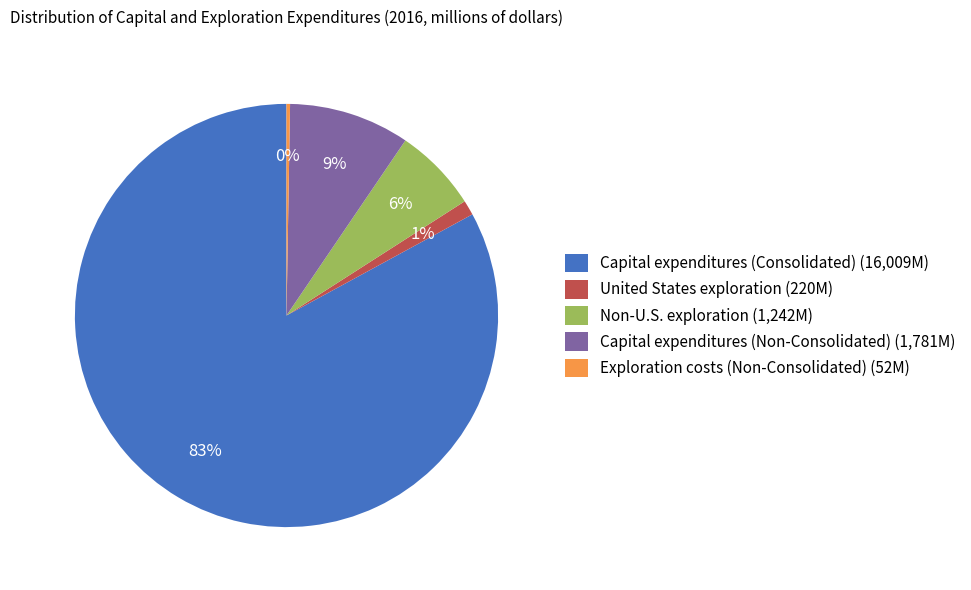

What percentage is the Non-U.S. exploration (1,242M) slice, to the nearest percent?

6%